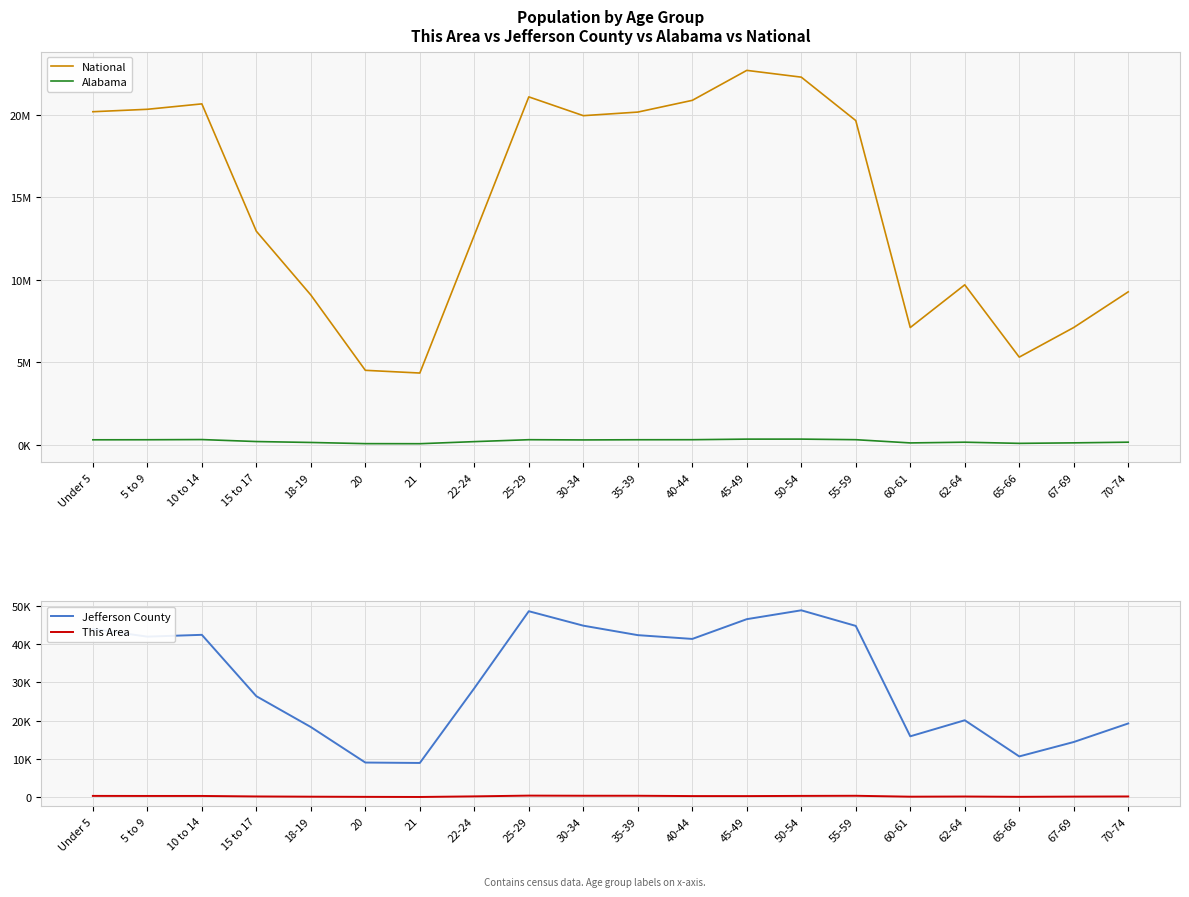

Which series has the widest spread of values?

National